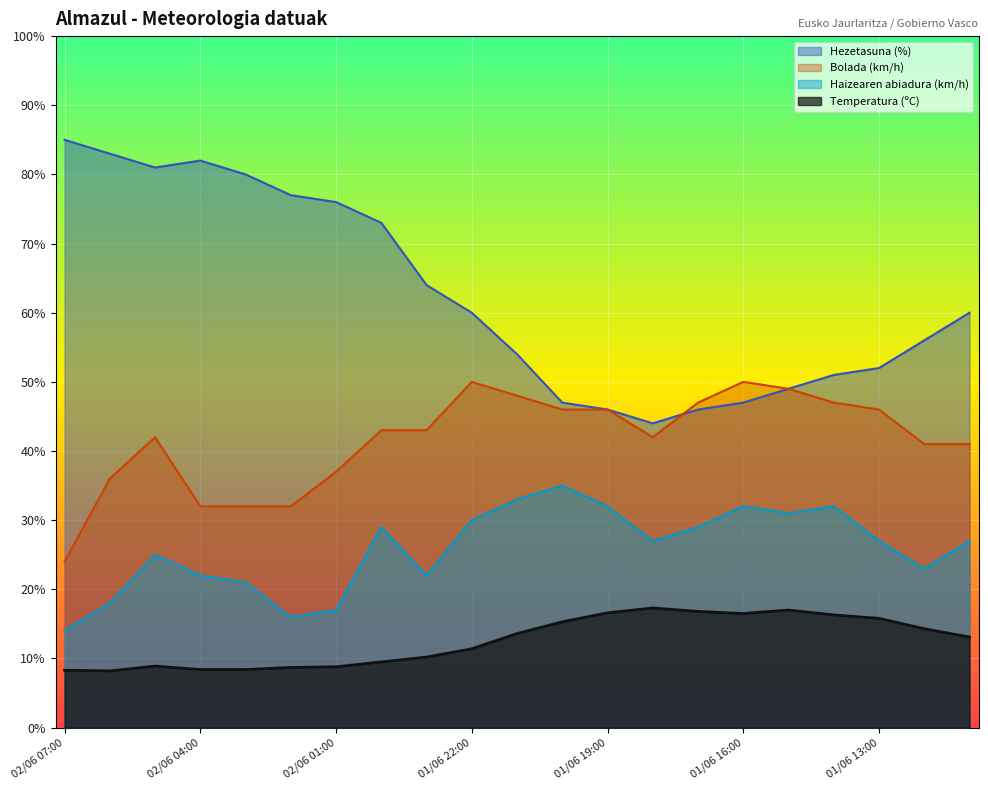

List the series in order of their peak value, lowest first.

Temperatura (ºC), Haizearen abiadura (km/h), Bolada (km/h), Hezetasuna (%)